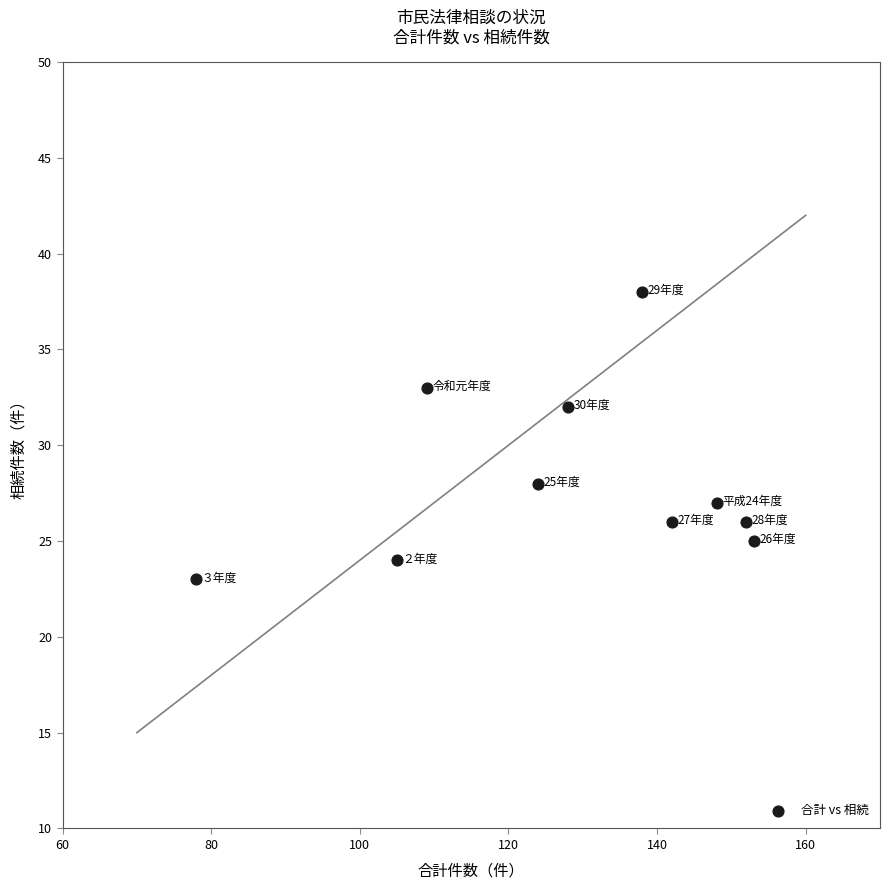

What is the range of Y values (max minus min)?

15